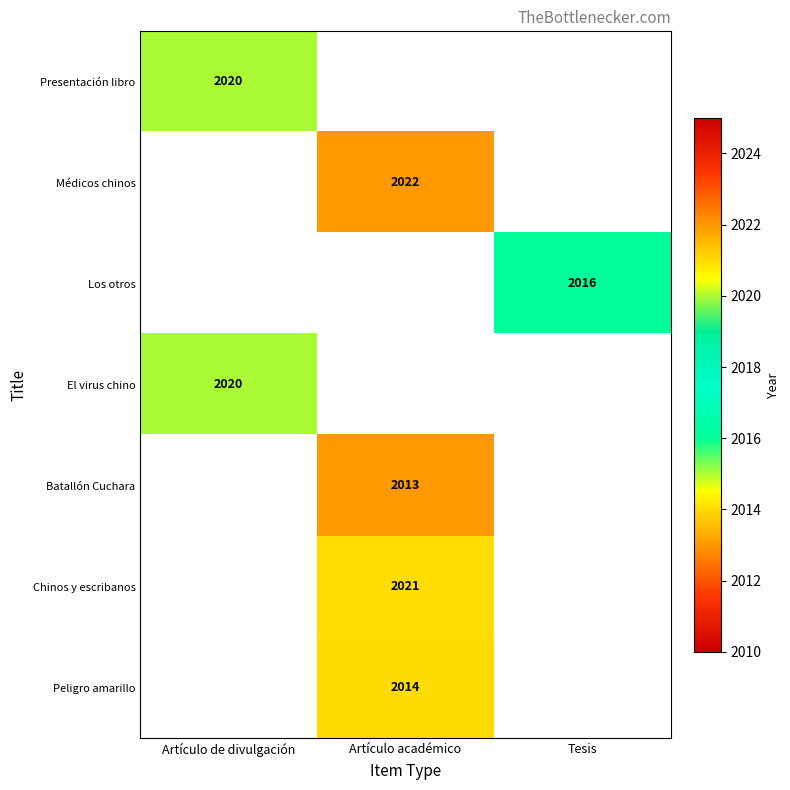

What is the smallest value displayed?

2013.0